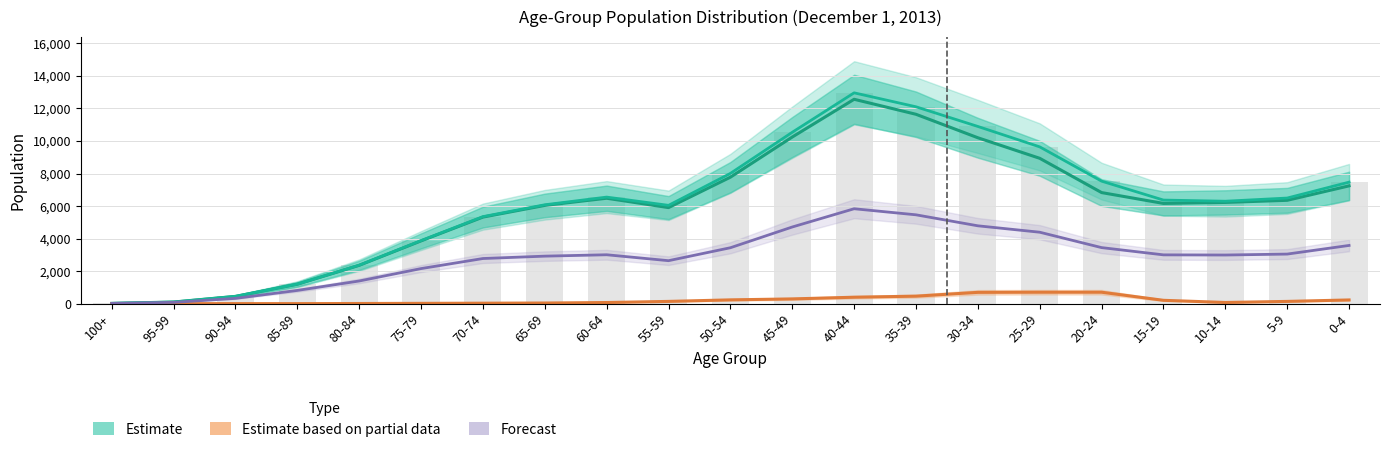

What position from the left is 20-24?

17